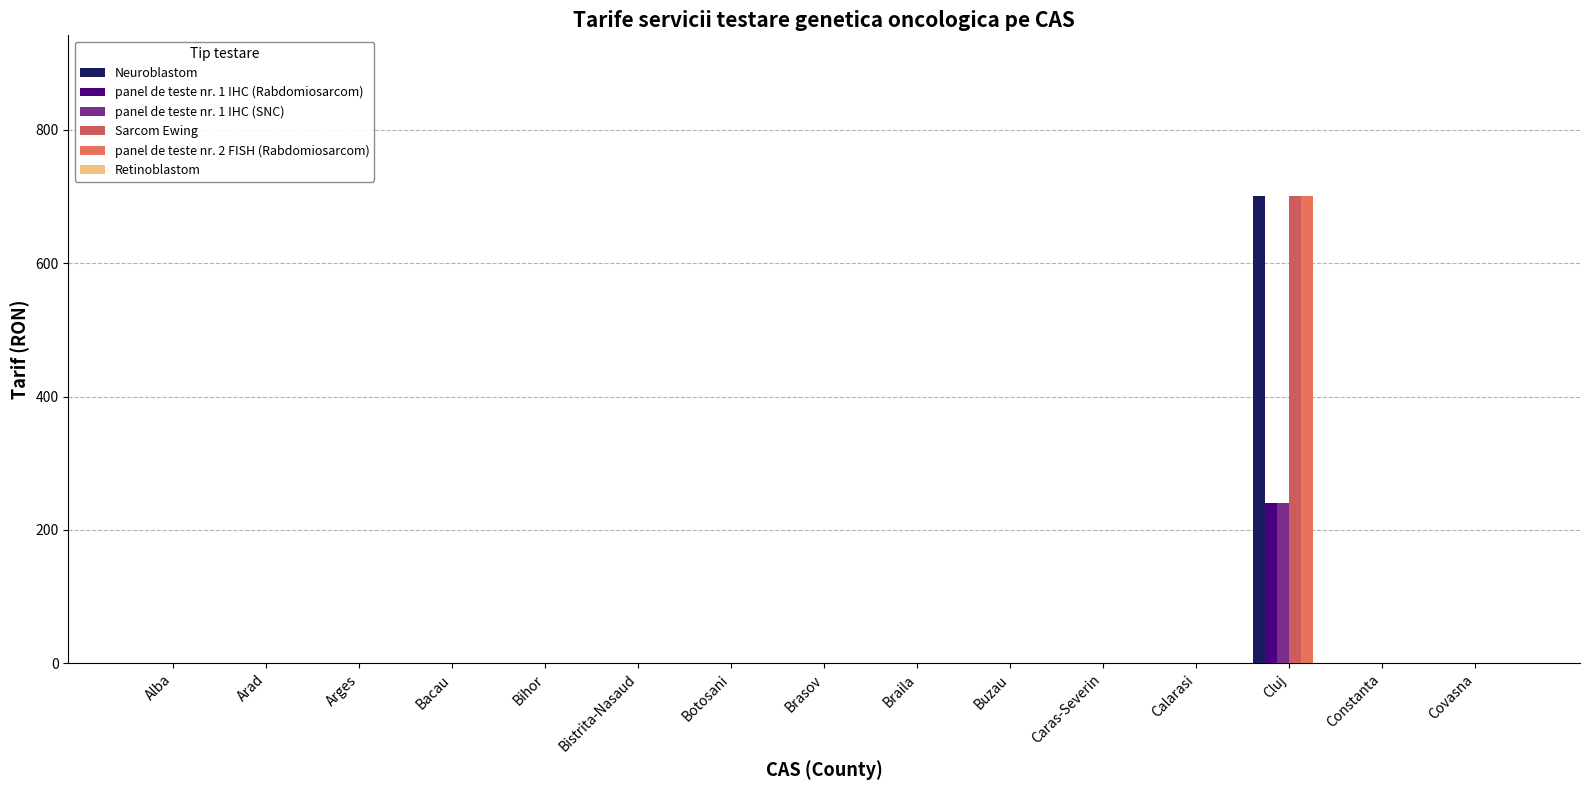

Reading left to right, transcribe all the data shown in this chart.

Neuroblastom: Alba=0	Arad=0	Arges=0	Bacau=0	Bihor=0	Bistrita-Nasaud=0	Botosani=0	Brasov=0	Braila=0	Buzau=0	Caras-Severin=0	Calarasi=0	Cluj=701	Constanta=0	Covasna=0
panel de teste nr. 1 IHC (Rabdomiosarcom): Alba=0	Arad=0	Arges=0	Bacau=0	Bihor=0	Bistrita-Nasaud=0	Botosani=0	Brasov=0	Braila=0	Buzau=0	Caras-Severin=0	Calarasi=0	Cluj=240	Constanta=0	Covasna=0
panel de teste nr. 1 IHC (SNC): Alba=0	Arad=0	Arges=0	Bacau=0	Bihor=0	Bistrita-Nasaud=0	Botosani=0	Brasov=0	Braila=0	Buzau=0	Caras-Severin=0	Calarasi=0	Cluj=240	Constanta=0	Covasna=0
Sarcom Ewing: Alba=0	Arad=0	Arges=0	Bacau=0	Bihor=0	Bistrita-Nasaud=0	Botosani=0	Brasov=0	Braila=0	Buzau=0	Caras-Severin=0	Calarasi=0	Cluj=701	Constanta=0	Covasna=0
panel de teste nr. 2 FISH (Rabdomiosarcom): Alba=0	Arad=0	Arges=0	Bacau=0	Bihor=0	Bistrita-Nasaud=0	Botosani=0	Brasov=0	Braila=0	Buzau=0	Caras-Severin=0	Calarasi=0	Cluj=701	Constanta=0	Covasna=0
Retinoblastom: Alba=0	Arad=0	Arges=0	Bacau=0	Bihor=0	Bistrita-Nasaud=0	Botosani=0	Brasov=0	Braila=0	Buzau=0	Caras-Severin=0	Calarasi=0	Cluj=0	Constanta=0	Covasna=0